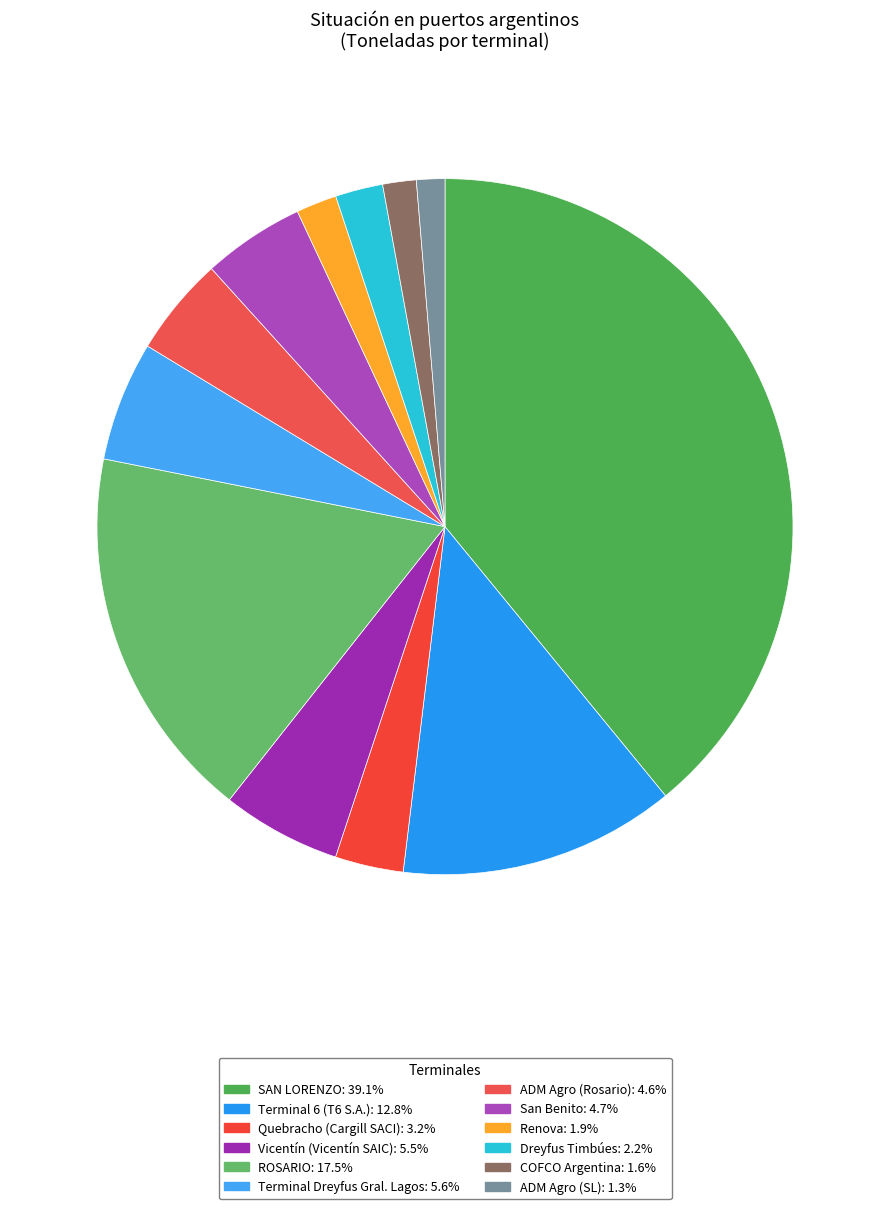

Does any single category account for the majority?

No